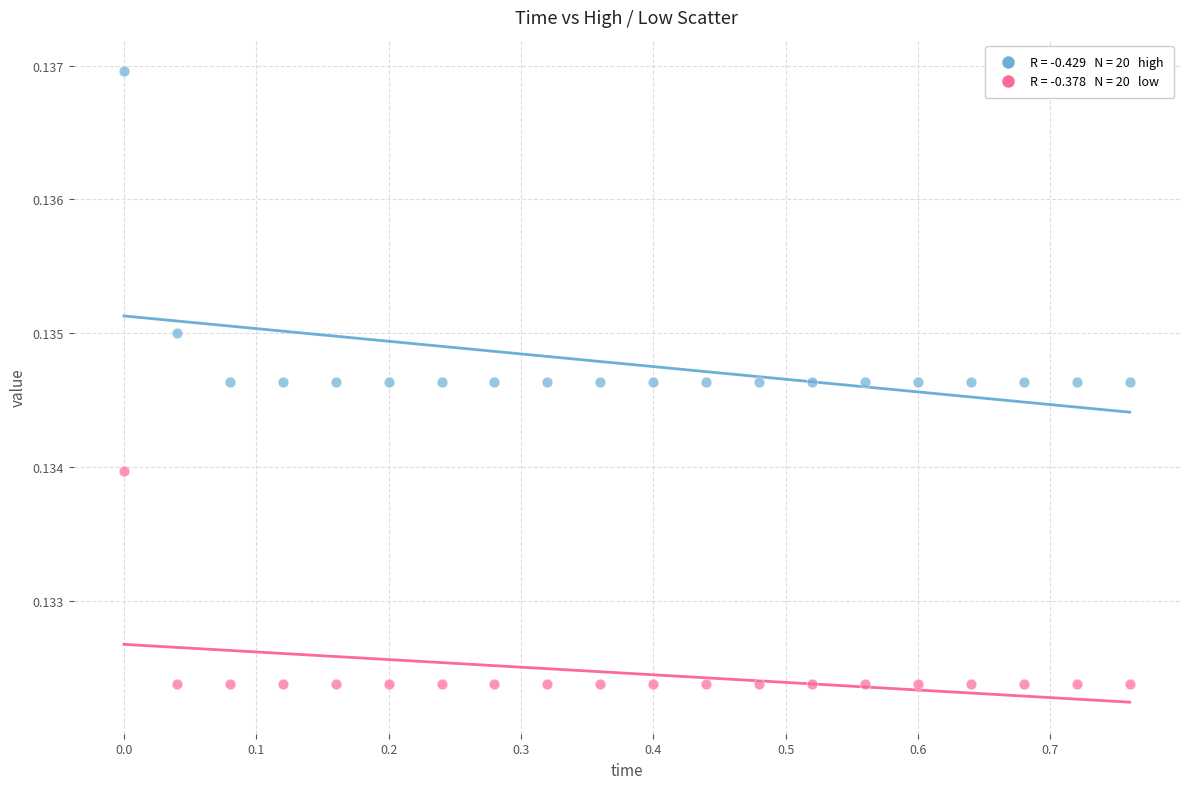

How many data points are displayed?

40